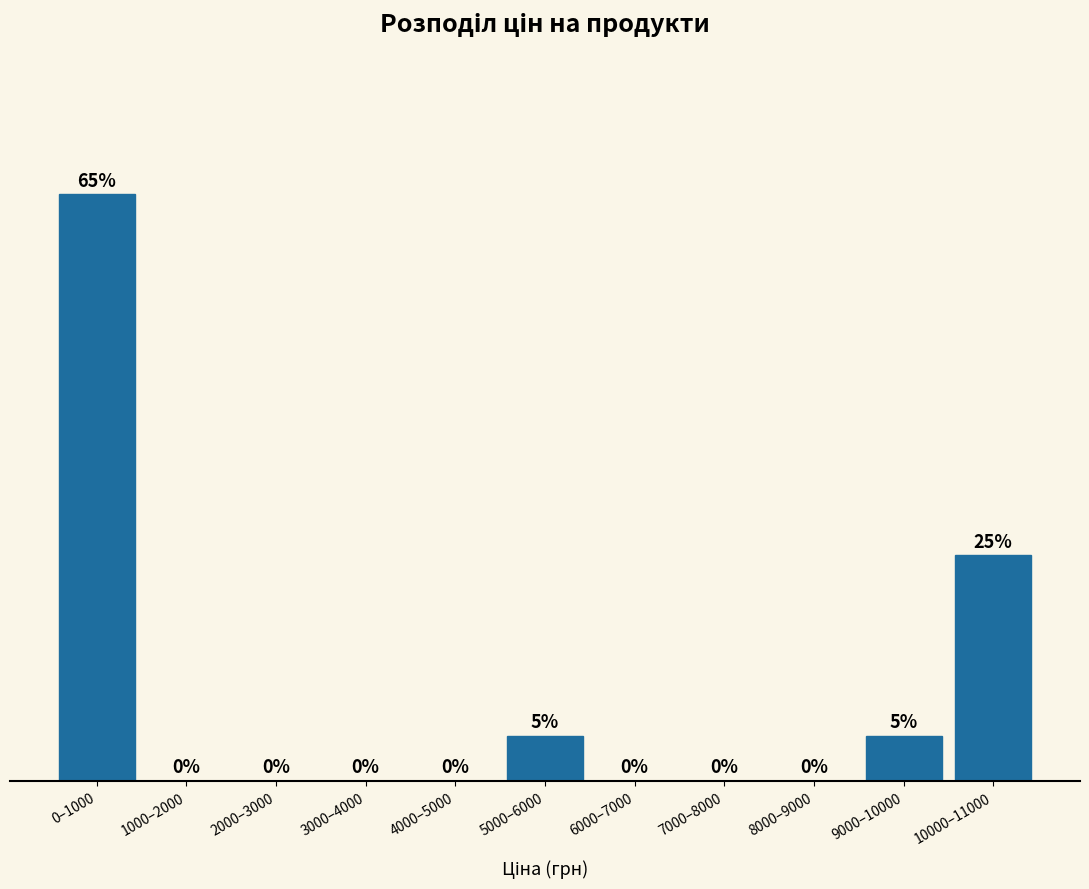

Which has a higher value, 3000–4000 or 0–1000?

0–1000